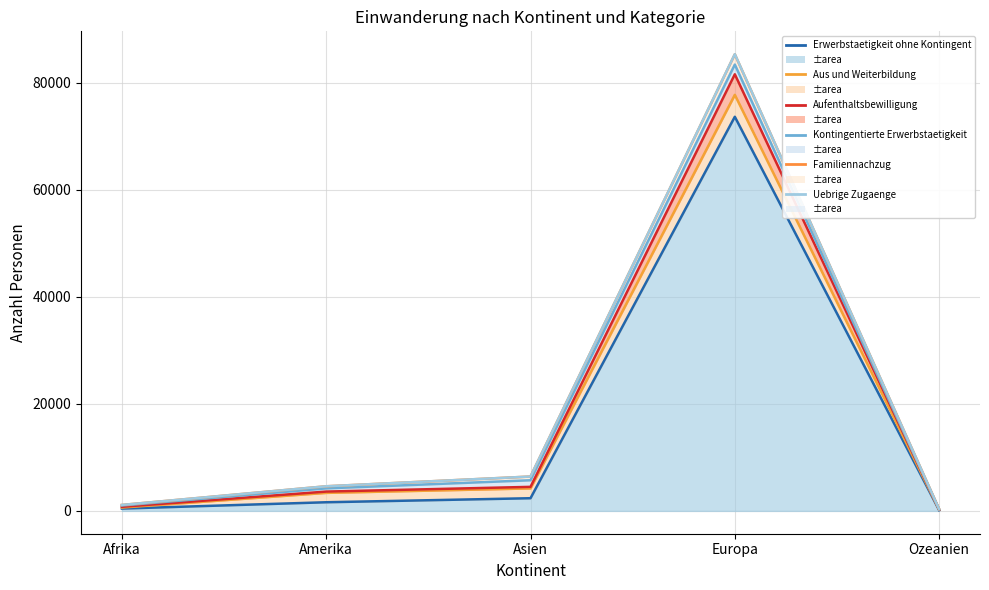

Read the Aufenthaltsbewilligung (line) value at Europa, to the nearest 10.

81600